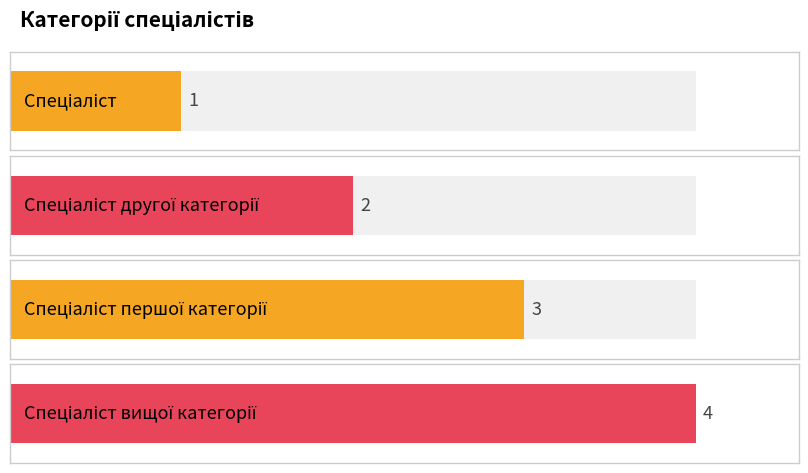

What value does the data have at Спеціаліст першої категорії?

3